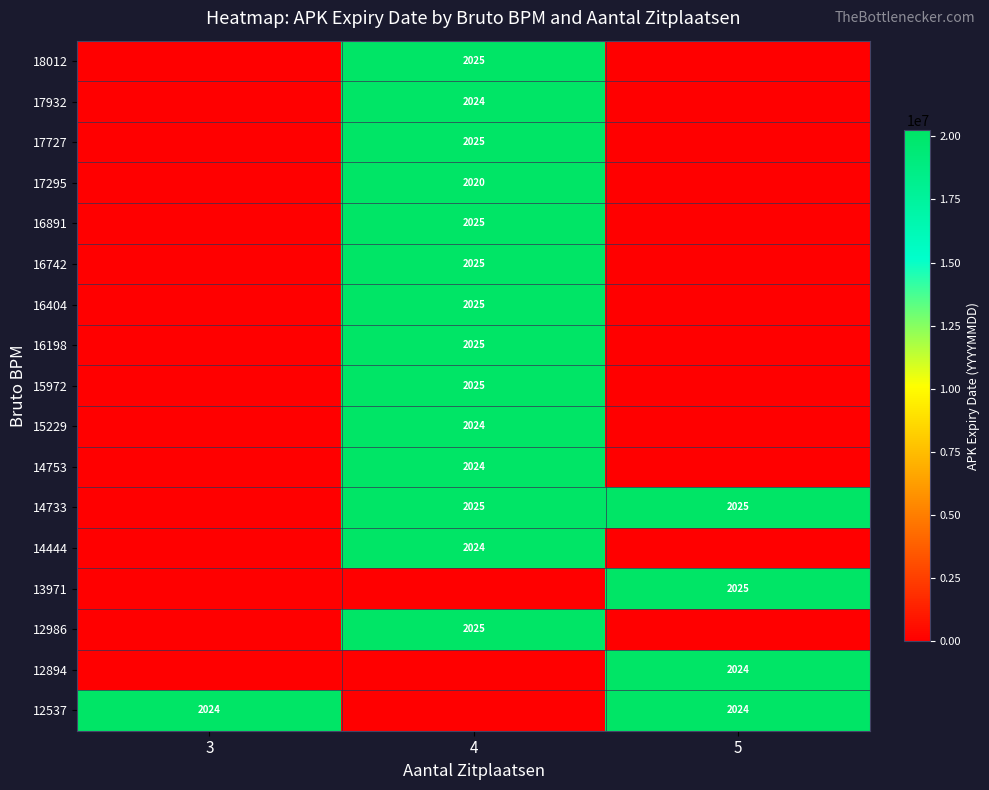

How many data points does each series have?

3